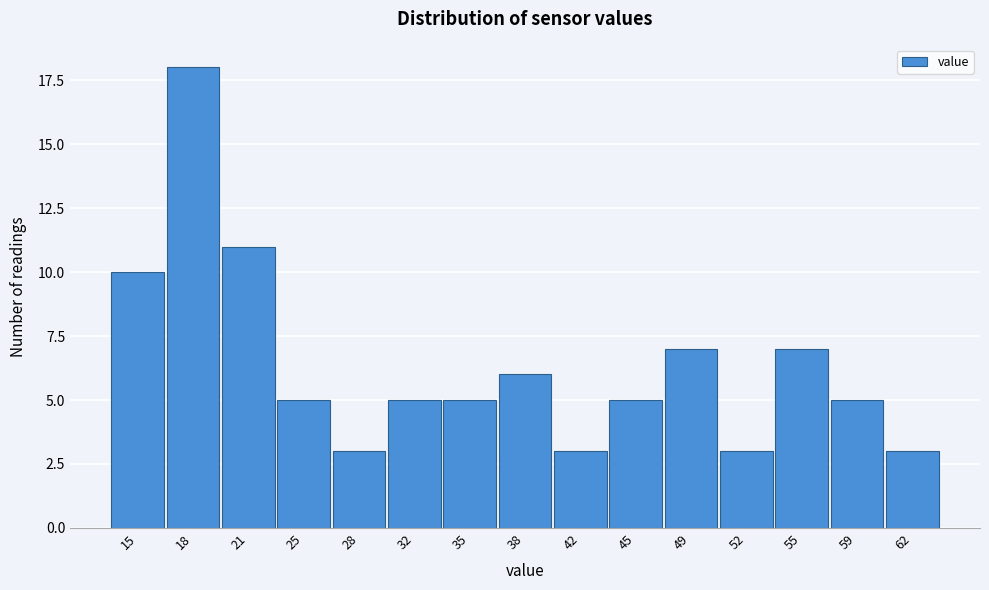

Reading left to right, list all the values displayed in this chart.

15=10	18=18	21=11	25=5	28=3	32=5	35=5	38=6	42=3	45=5	49=7	52=3	55=7	59=5	62=3